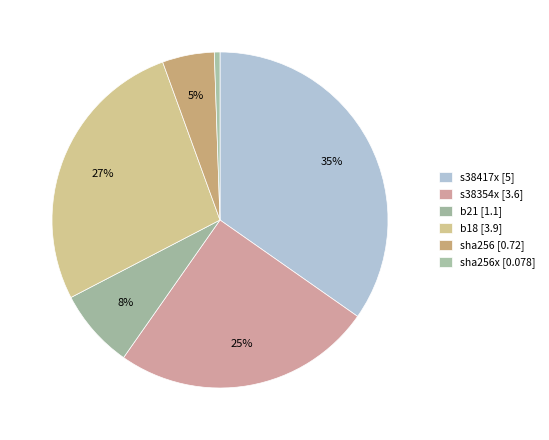

Rank the categories by value from lowest to highest.

sha256x, sha256, b21, s38354x, b18, s38417x